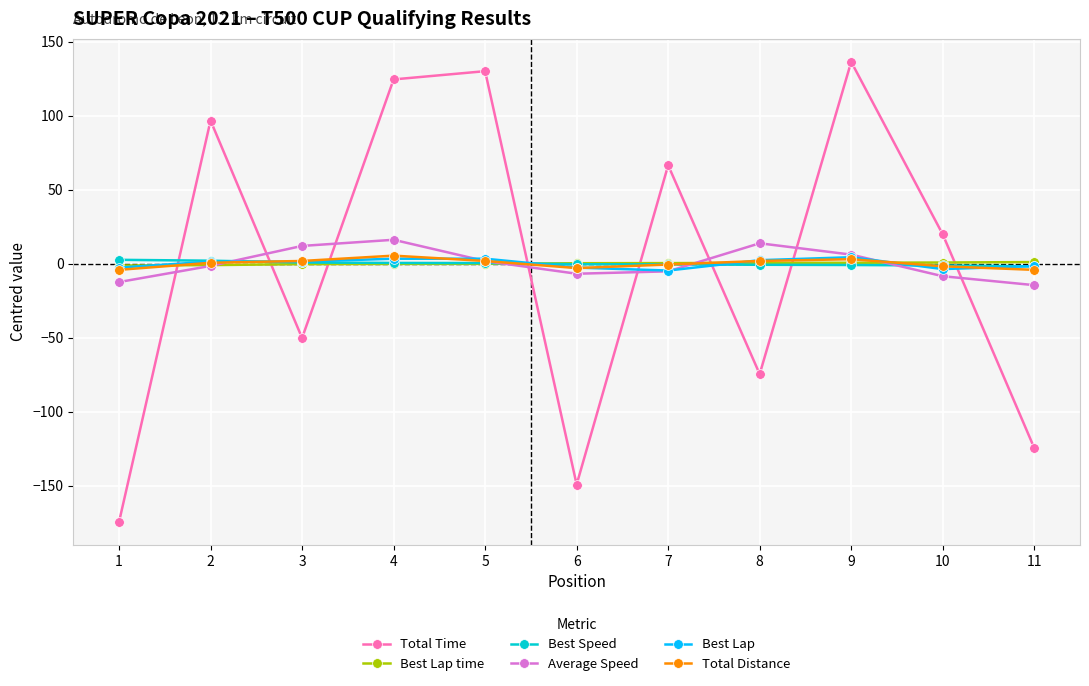

Is the value of Average Speed at 11 greater than the value of Total Distance at 8?

No